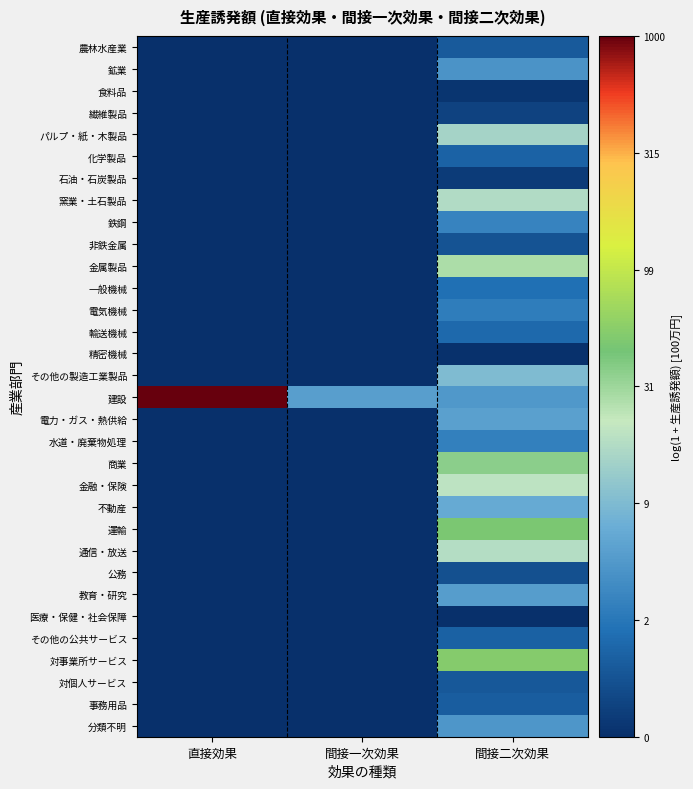

List the series in order of their peak value, highest first.

建設, 対事業所サービス, 運輸, 商業, 金属製品, 金融・保険, 通信・放送, 窯業・土石製品, パルプ・紙・木製品, その他の製造工業製品, 不動産, 電力・ガス・熱供給, 教育・研究, 分類不明, 鉱業, 鉄鋼, 水道・廃棄物処理, 電気機械, 一般機械, 輸送機械, 化学製品, その他の公共サービス, 事務用品, 農林水産業, 対個人サービス, 非鉄金属, 公務, 繊維製品, 石油・石炭製品, 食料品, 精密機械, 医療・保健・社会保障